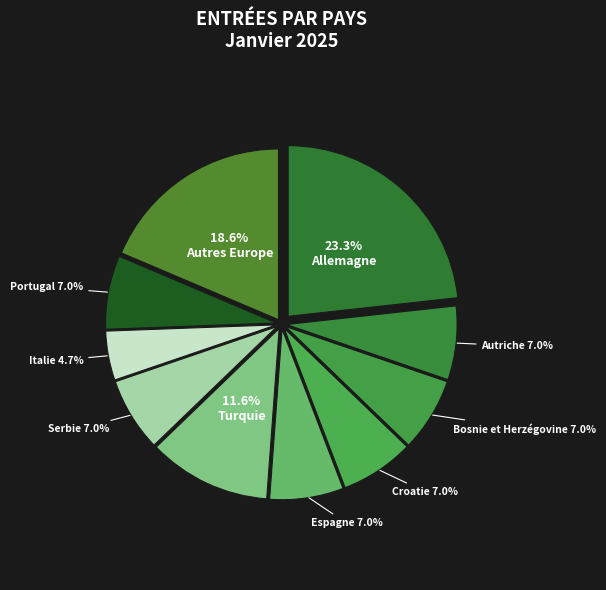

To the nearest percent, what is the average slice percentage?

10%